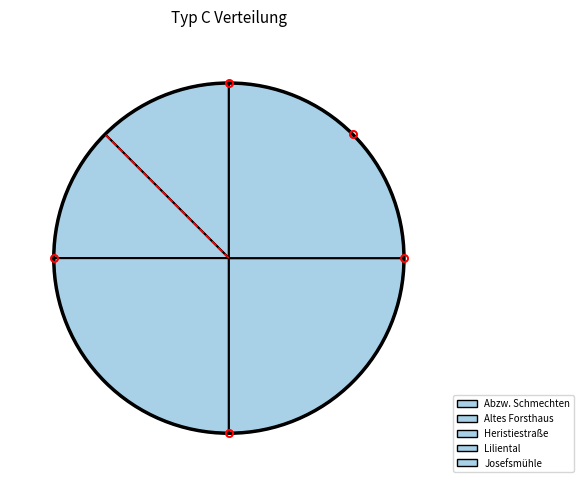

Do Abzw. Schmechten and Josefsmühle together represent more than half of the pie?

No